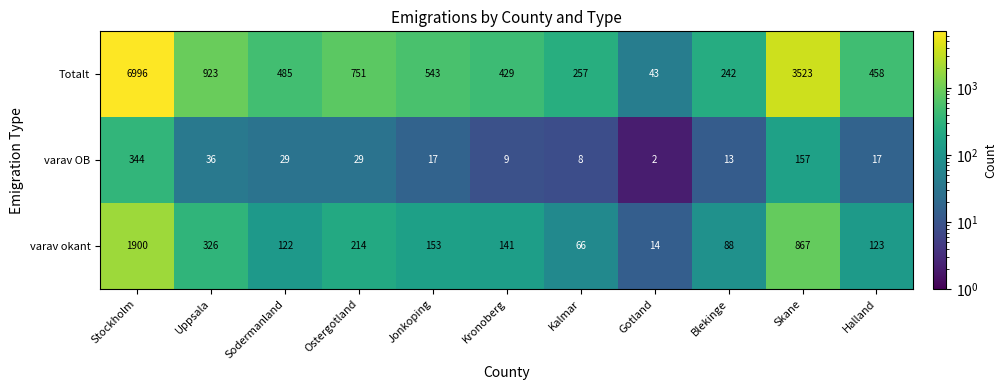

What is the difference between the second highest and minimum values in the varav okant series?

853